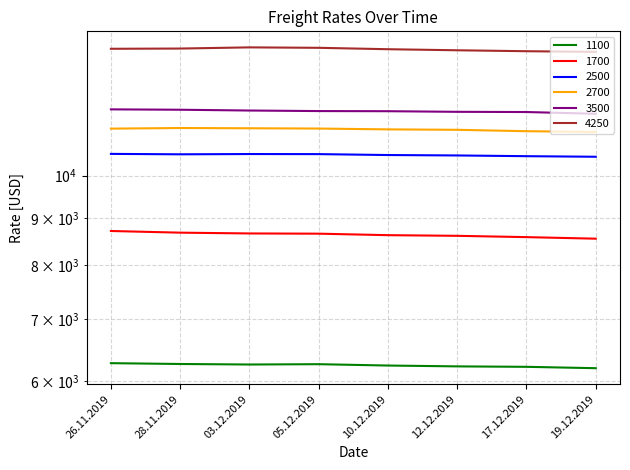

What are all the series names shown in the legend?

1100, 1700, 2500, 2700, 3500, 4250